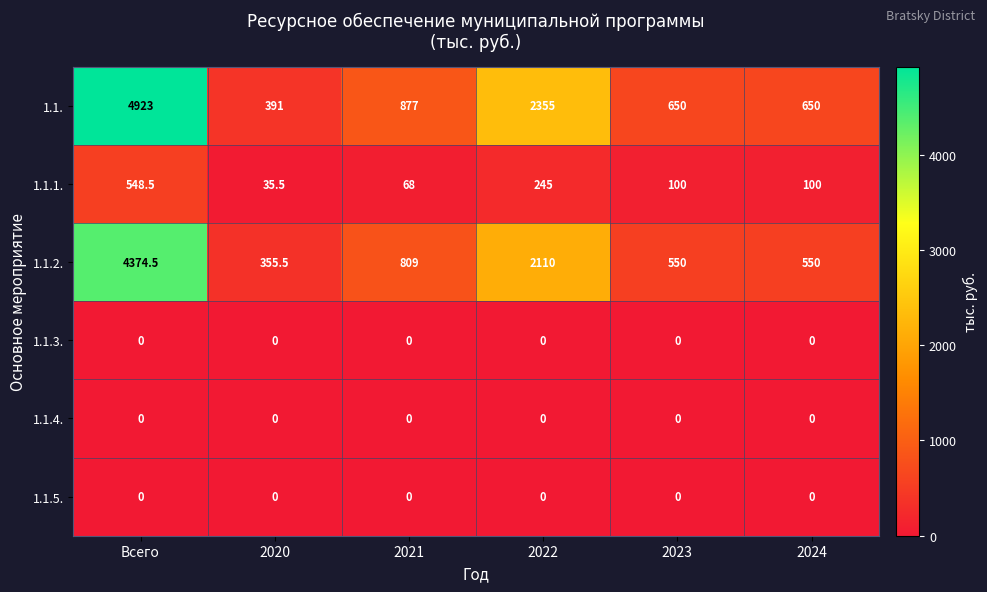

At which category is the sum across all series the highest?

Всего